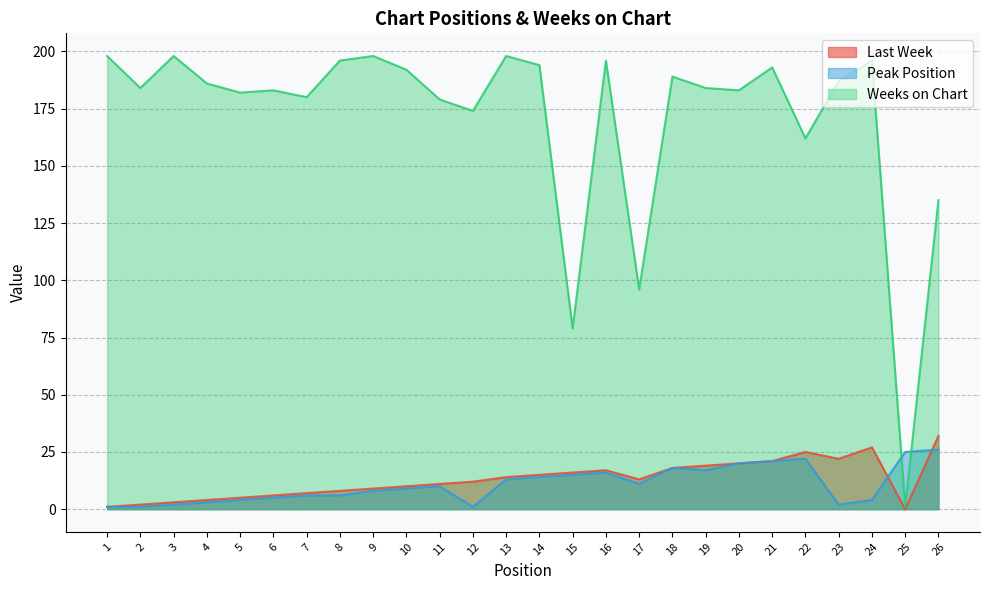

True or false: Last Week has a value of 12 at 20.

False